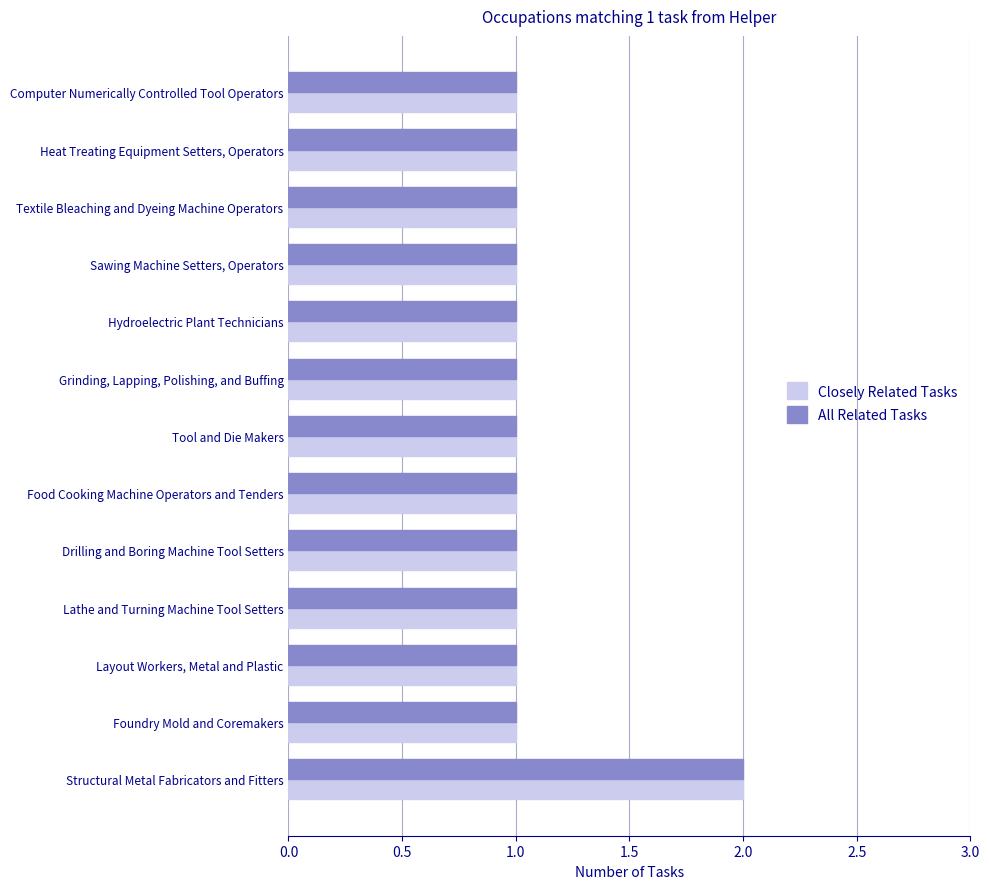

Is the value of Closely Related Tasks at Lathe and Turning Machine Tool Setters greater than the value of All Related Tasks at Structural Metal Fabricators and Fitters?

No